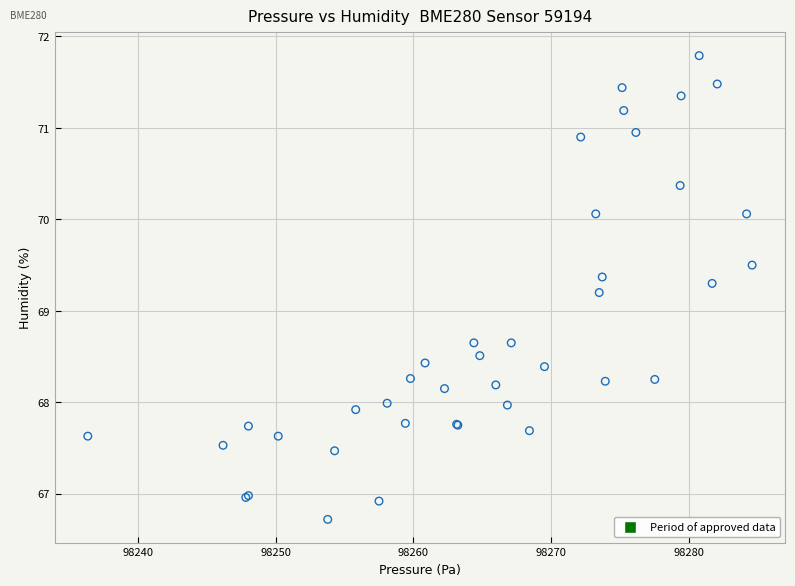

What Y value in the scatter plot is closest to 69?

69.2